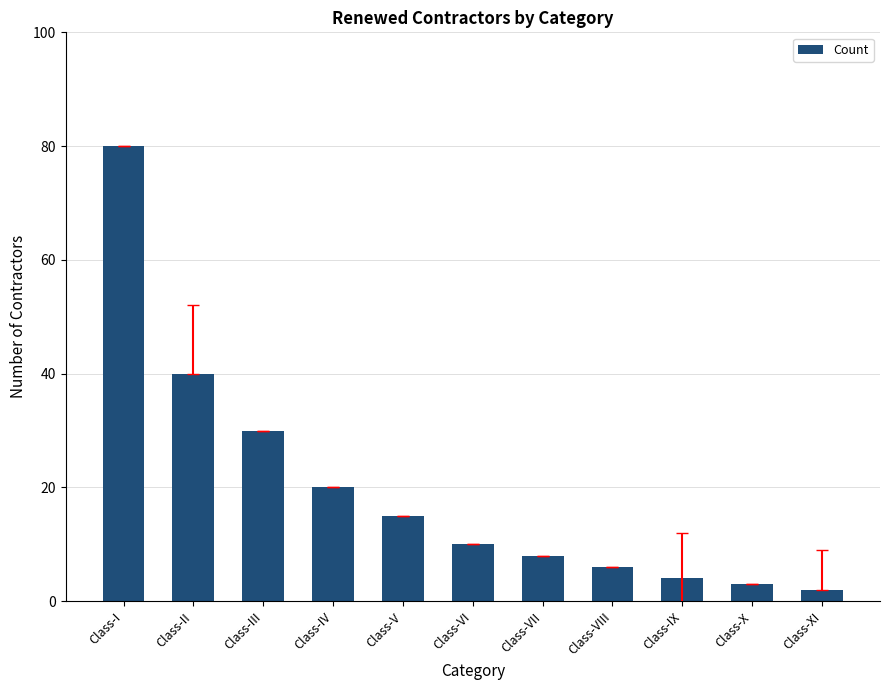

What is the label of the 7th bar from the right?

Class-V